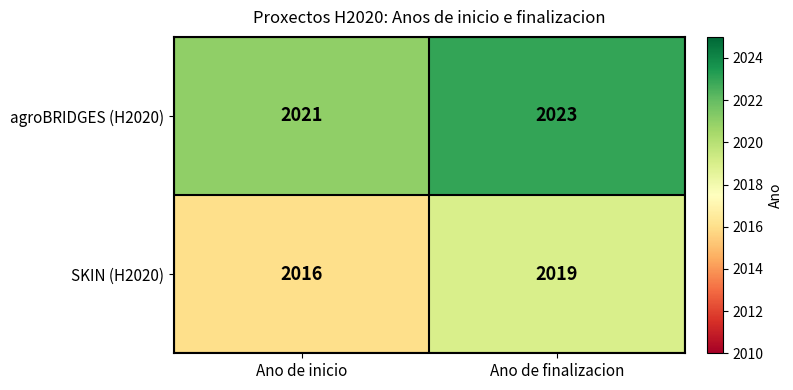

What is the approximate value of agroBRIDGES (H2020) at Ano de finalizacion?

2023